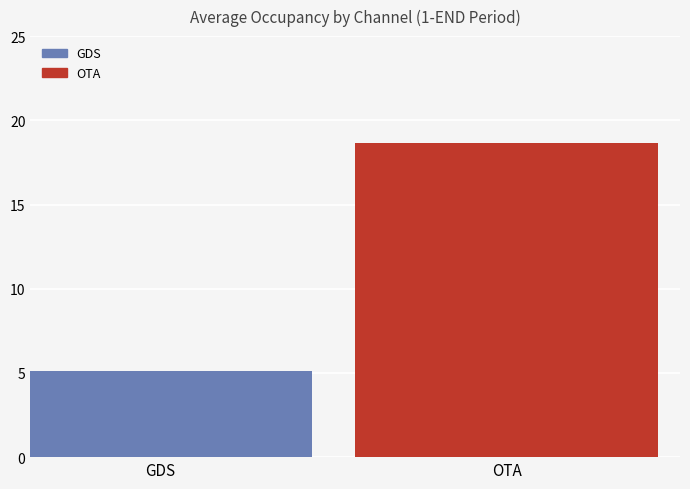

Does the chart contain stacked bars?

No